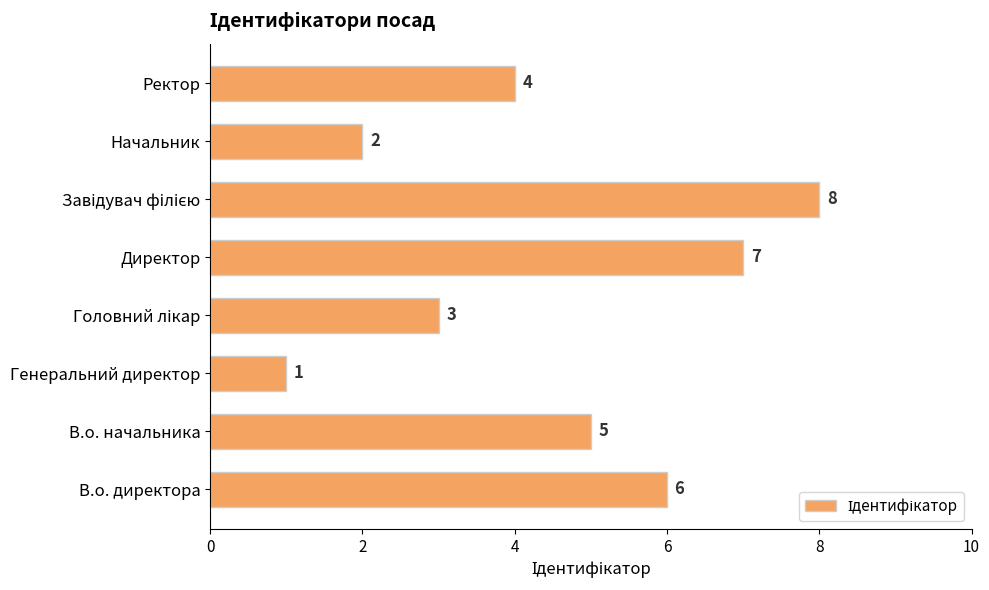

Which label corresponds to the smallest value in the chart?

Генеральний директор